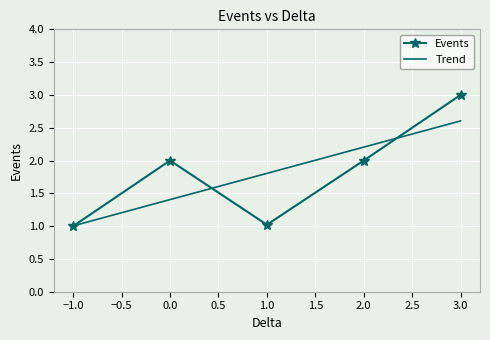

What is the smallest value displayed?

1.0